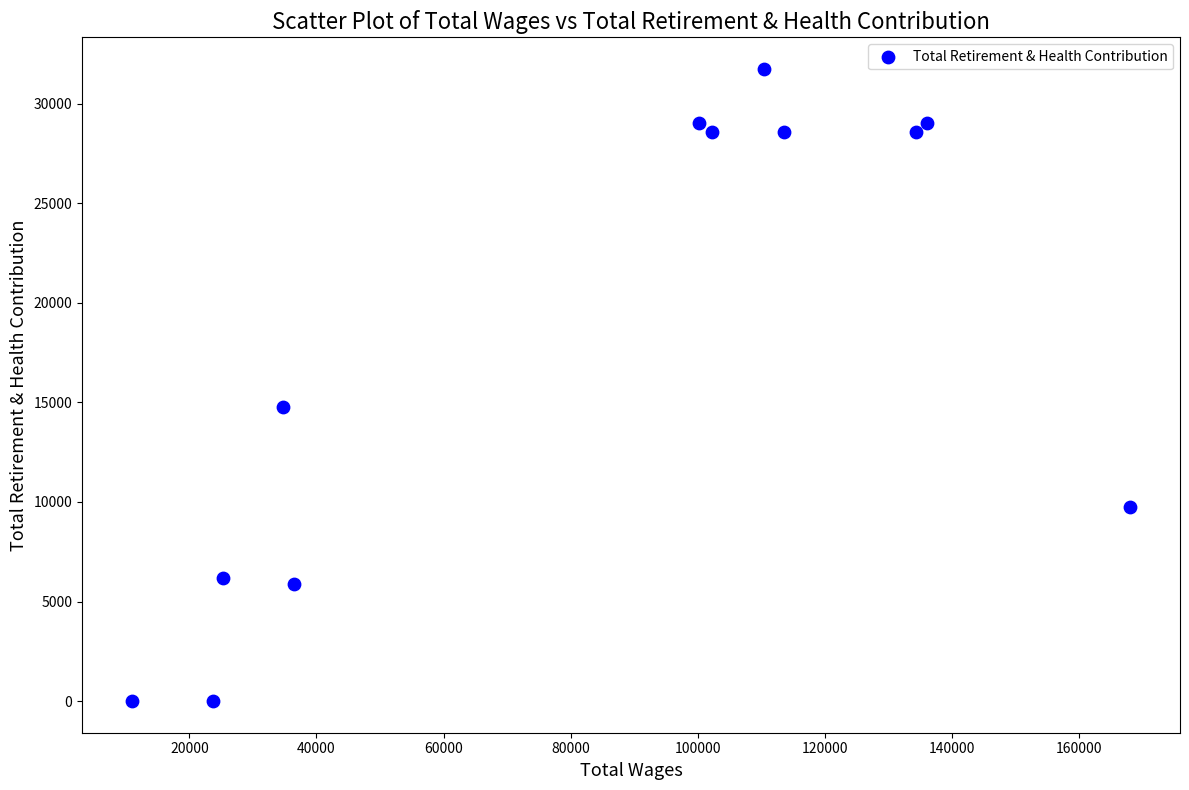

What Y value in the scatter plot is closest to 15873?

14789